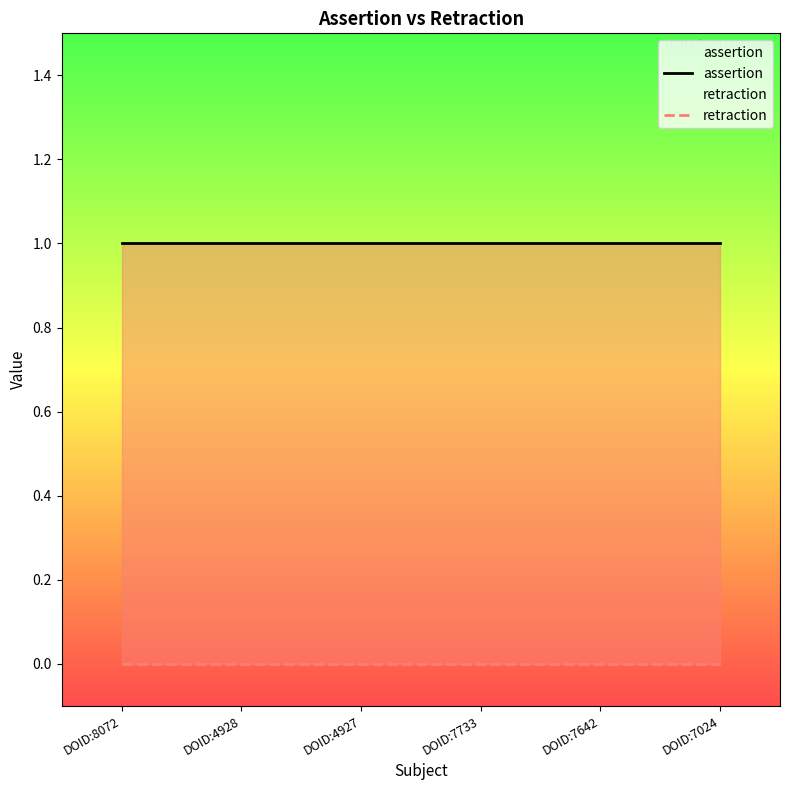

Is it true that assertion equals 1 at DOID:7024?

False